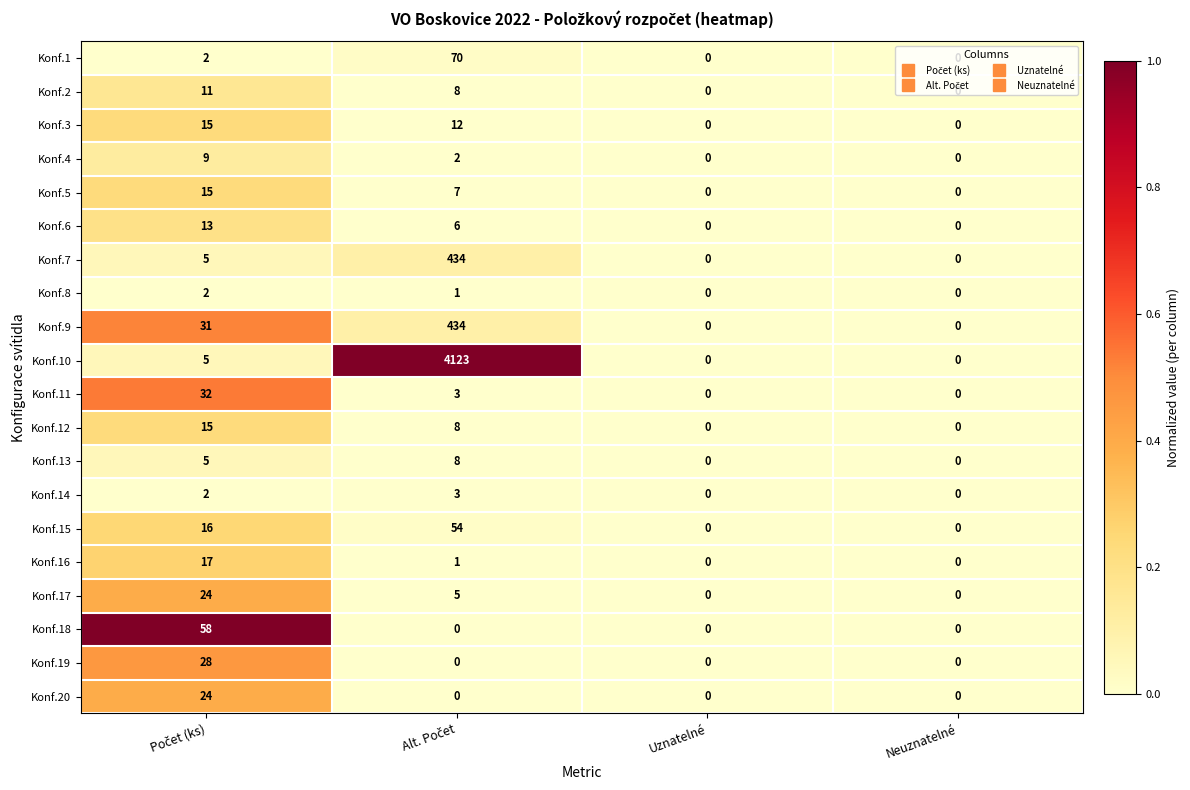

The value of Konf.4 at Neuznatelné is 3. True or false?

False